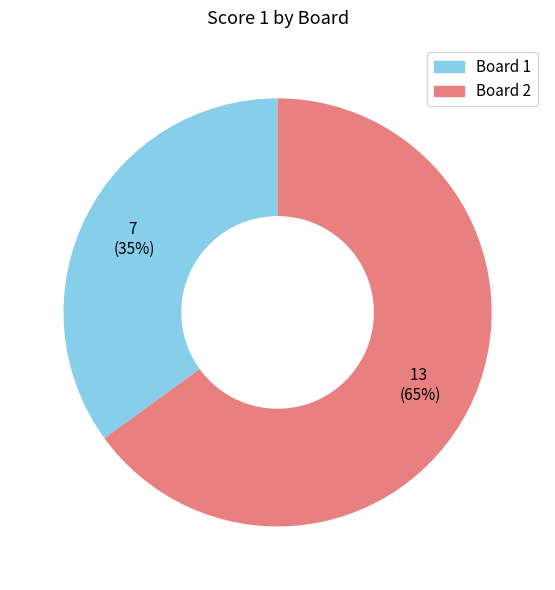

To the nearest percent, what is the difference between the largest and smallest slice percentages?

30%